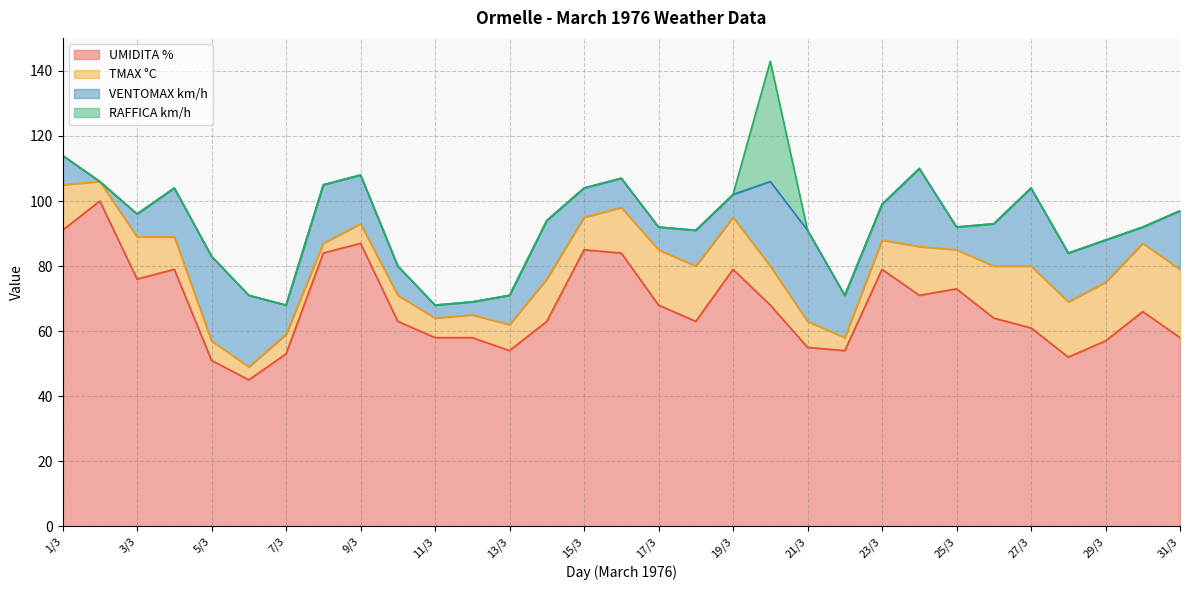

Read the UMIDITA % value at 29/3.

57